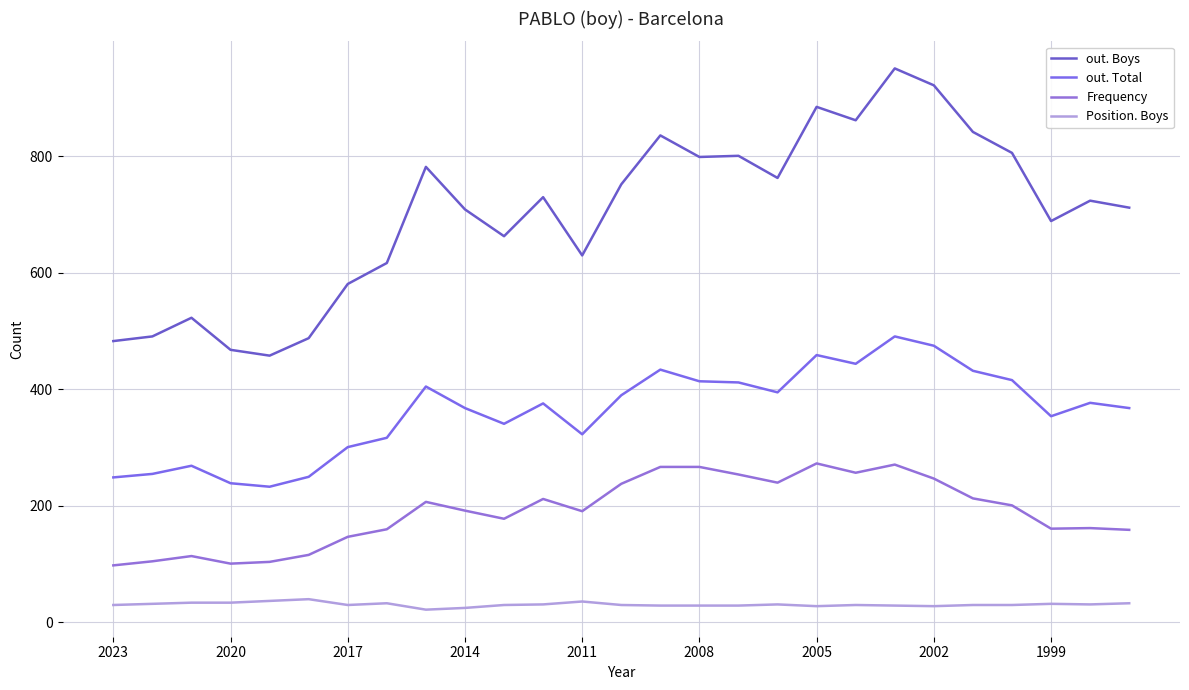

How many lines are shown in the chart?

4